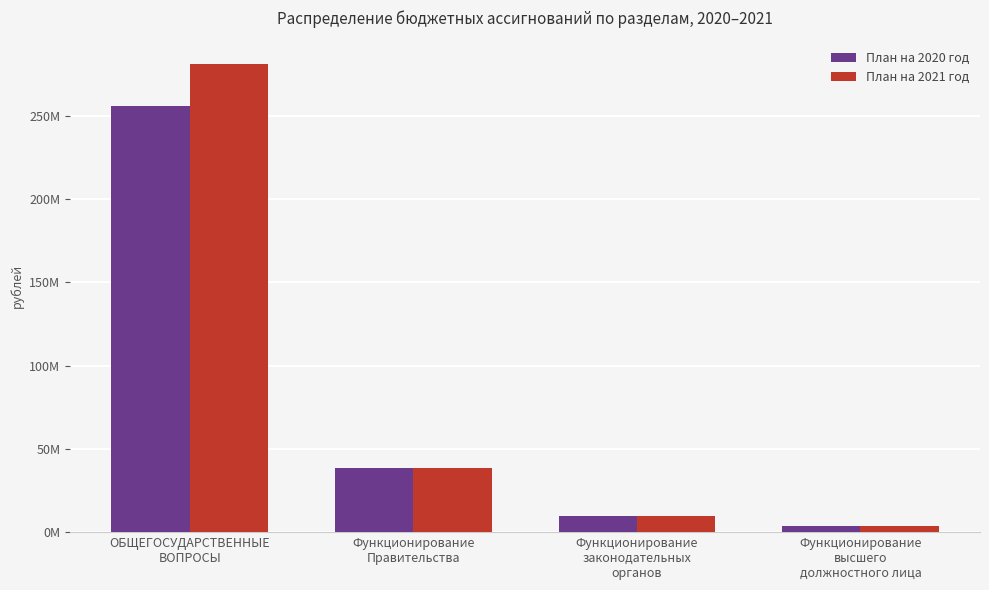

Which series has the largest range (max minus min)?

План на 2021 год